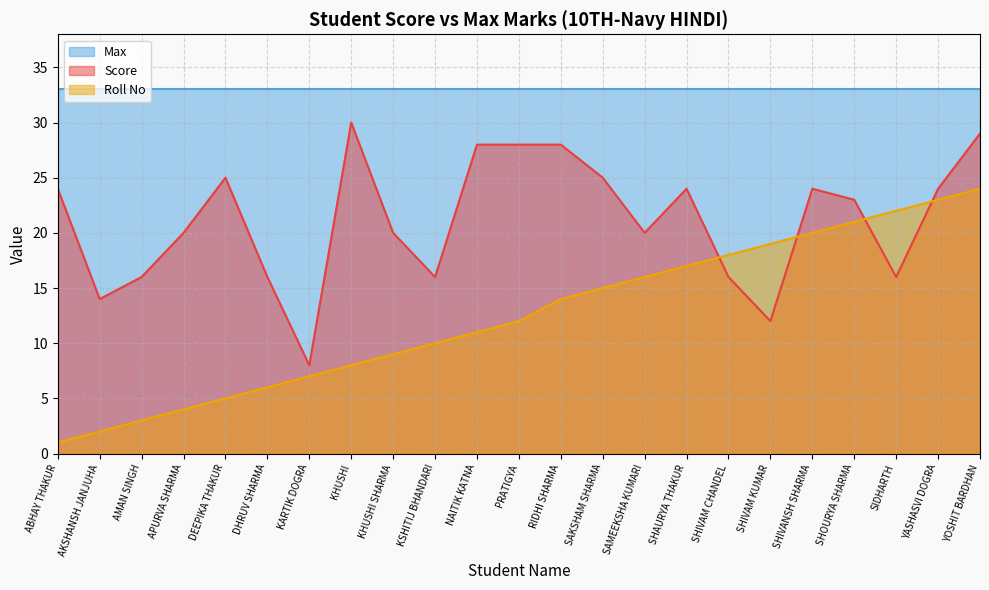

How many interior local peaks does the Roll No series have?

0